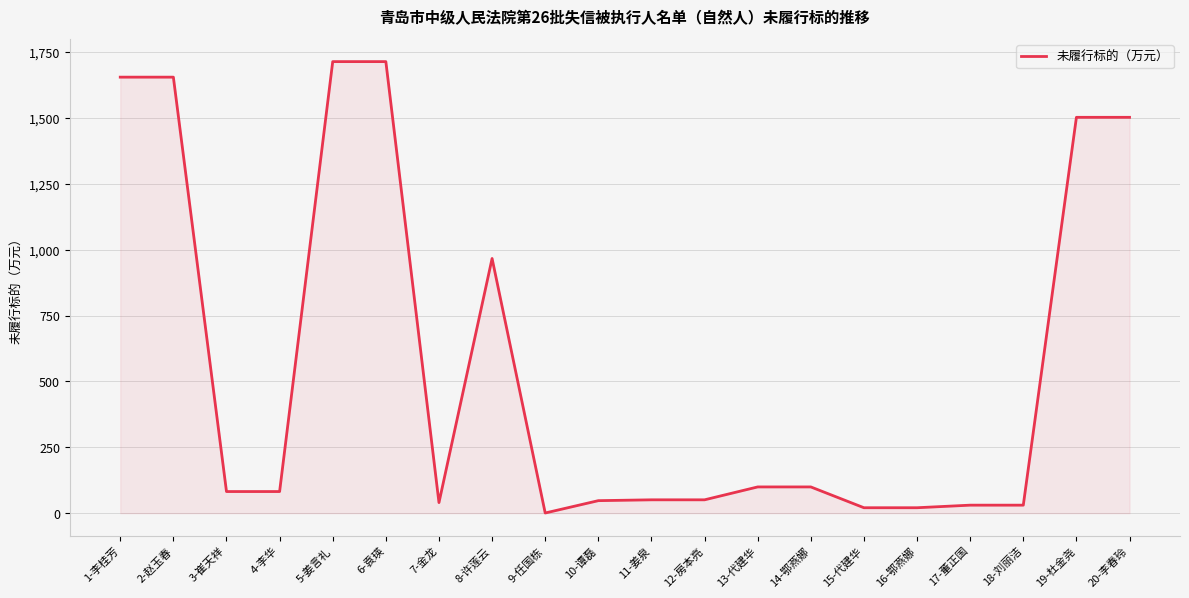

True or false: the data shows 99.5 at 14-鄂燕娜.

True